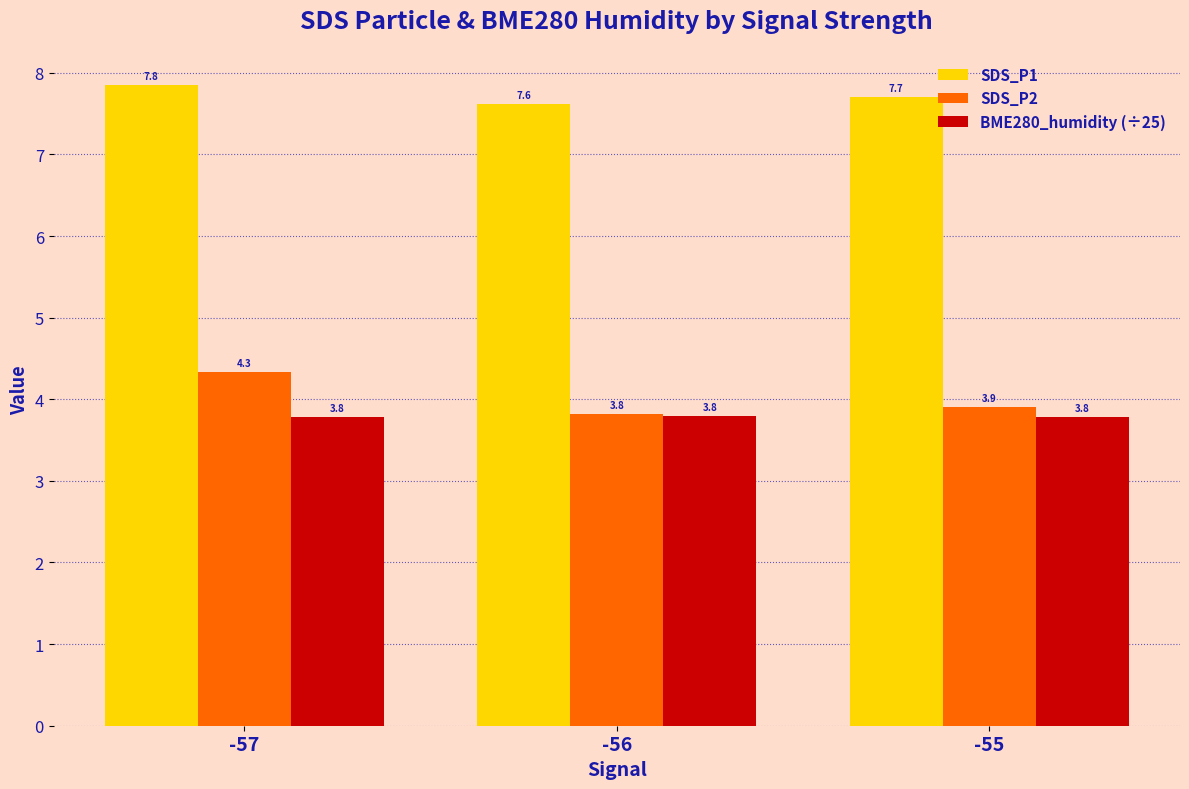

Which series has the widest spread of values?

SDS_P2